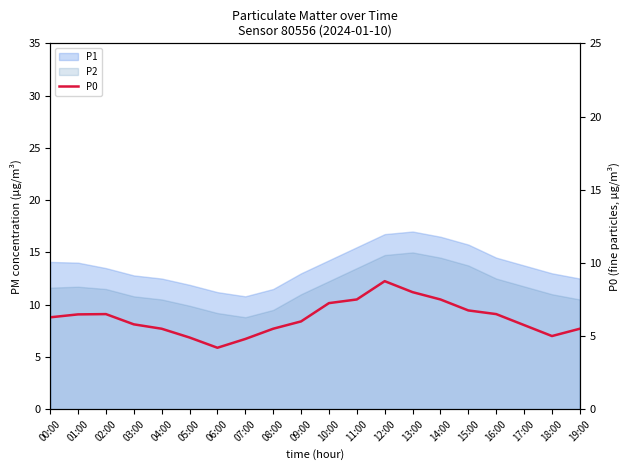

True or false: the data shows 9.7 at 08:00.

False